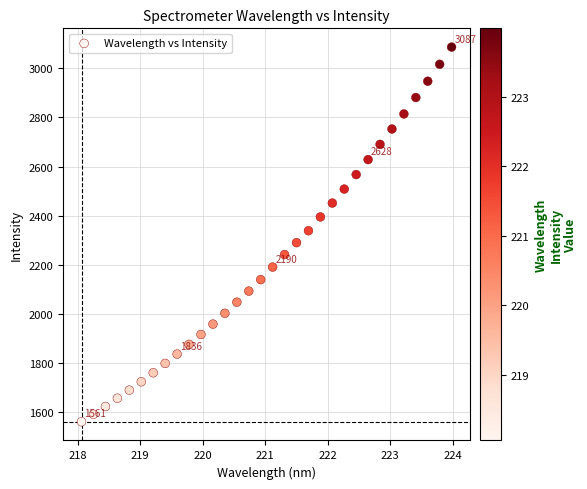

What is the range of X values (max minus min)?

5.9